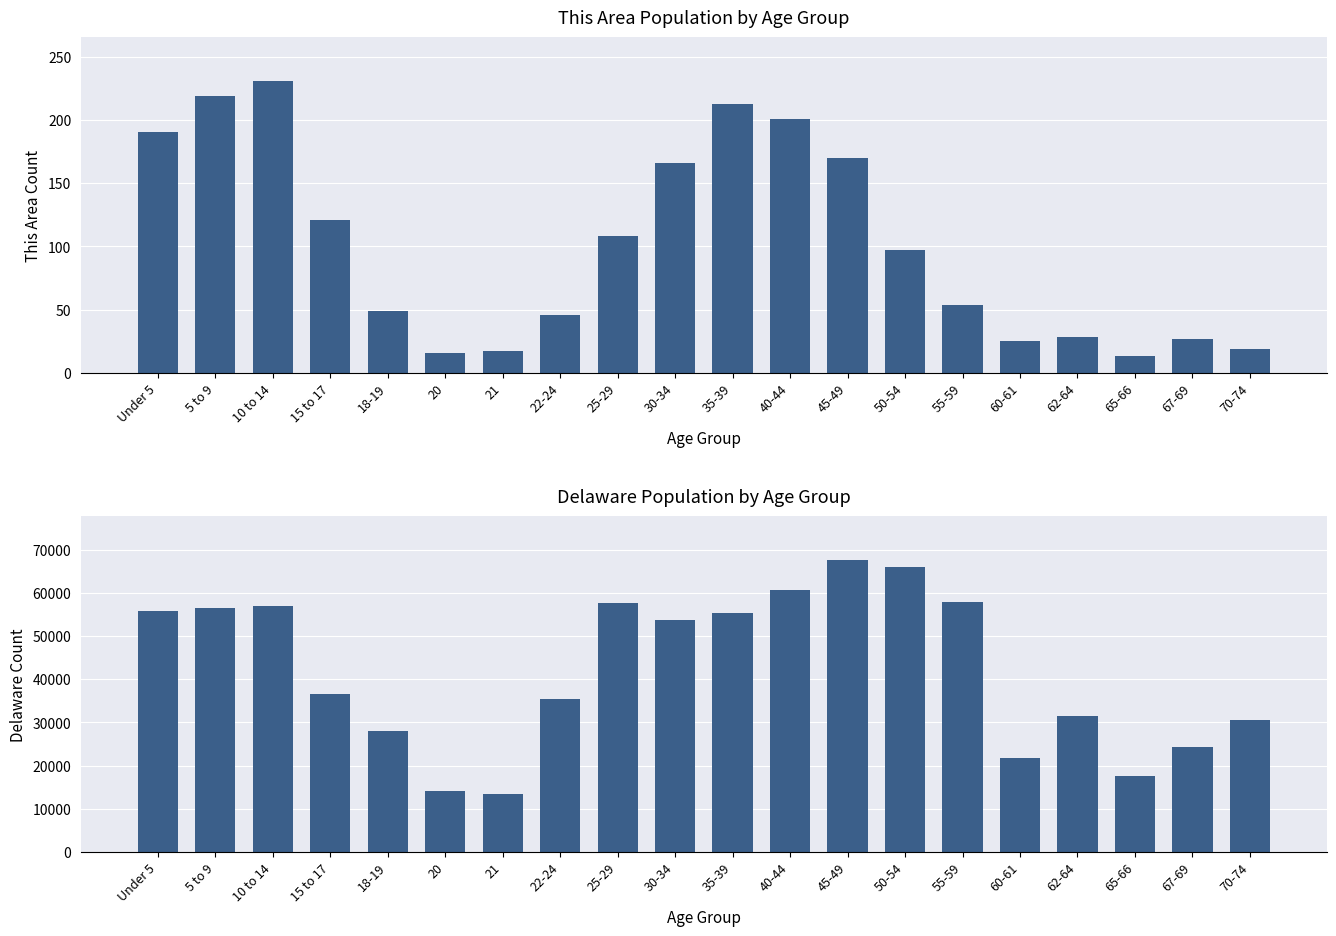

Rank the series by their maximum value, from lowest to highest.

This Area, Delaware